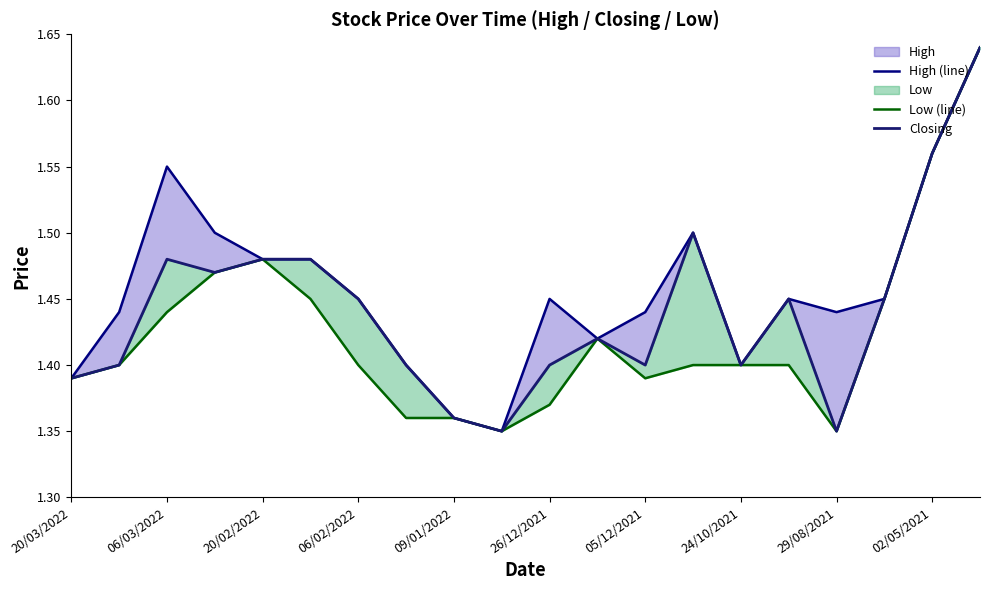

What is the highest value of the High (line) series?

1.6